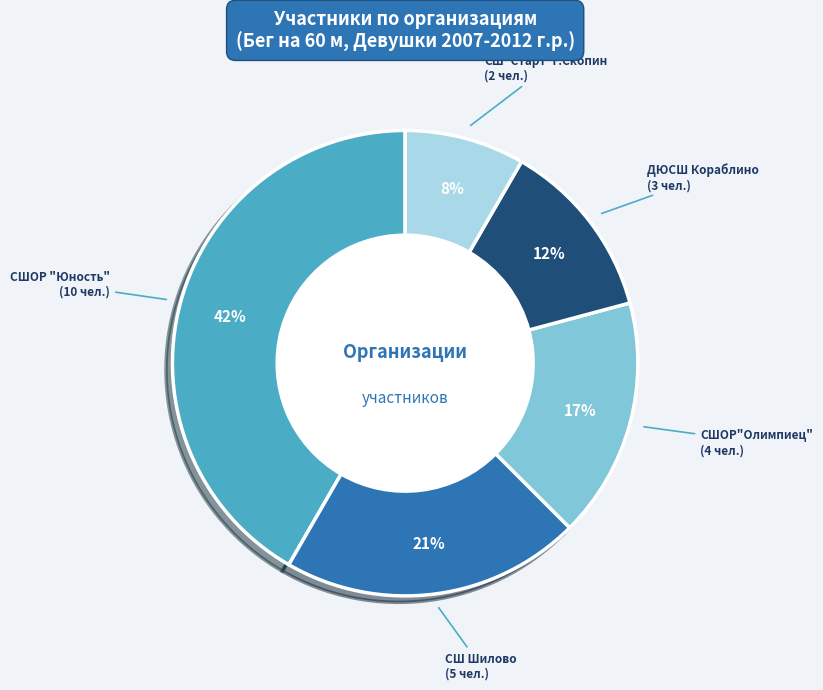

To the nearest percent, what is the average slice percentage?

20%